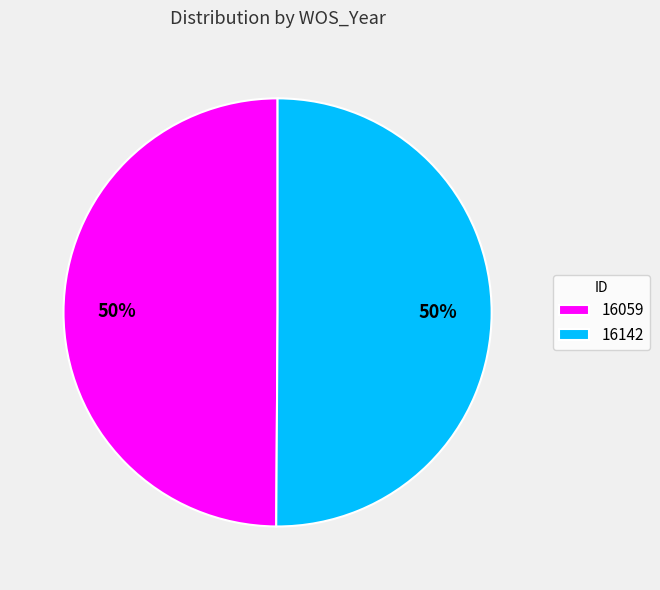

Is it true that 16059 is 50% of the pie?

True